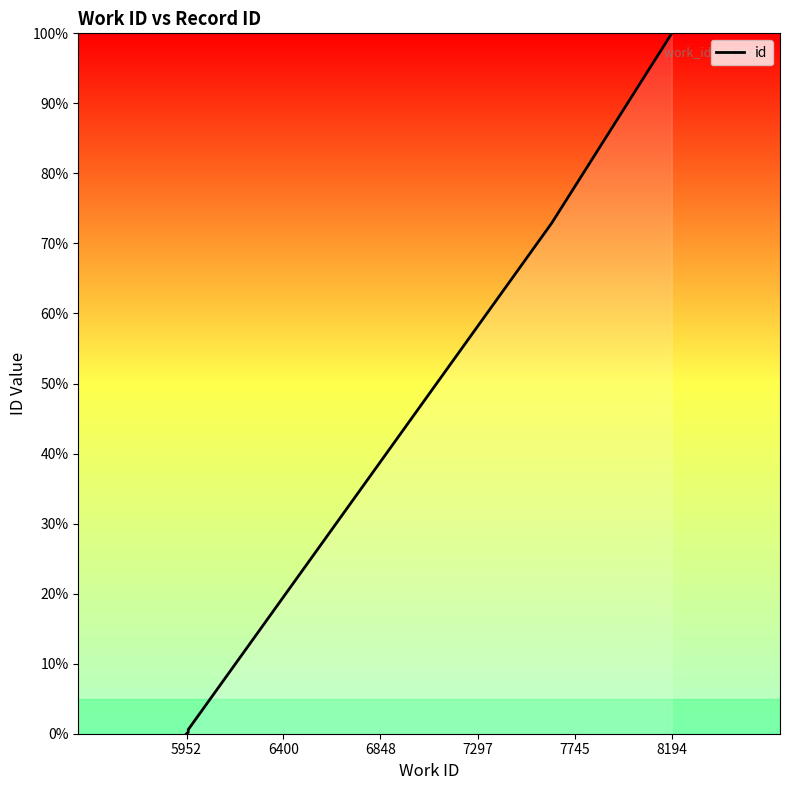

Reading left to right, list all the values displayed in this chart.

0.0	0.2	0.5	0.5	0.6	72.9	100.0